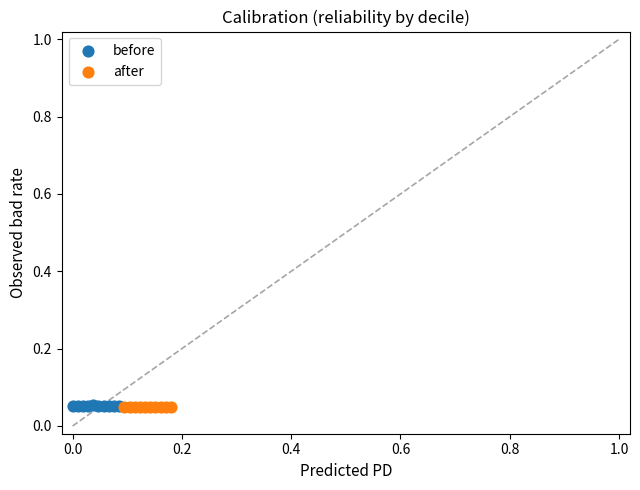

Which series has the largest Y range (max minus min)?

before